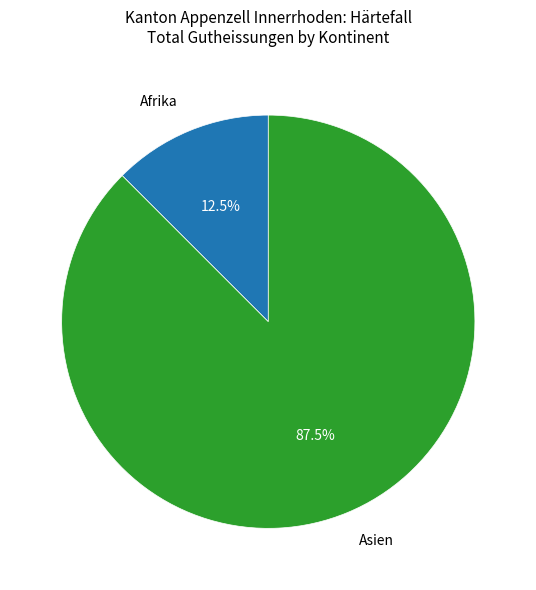

Rank the categories by value from highest to lowest.

Asien, Afrika